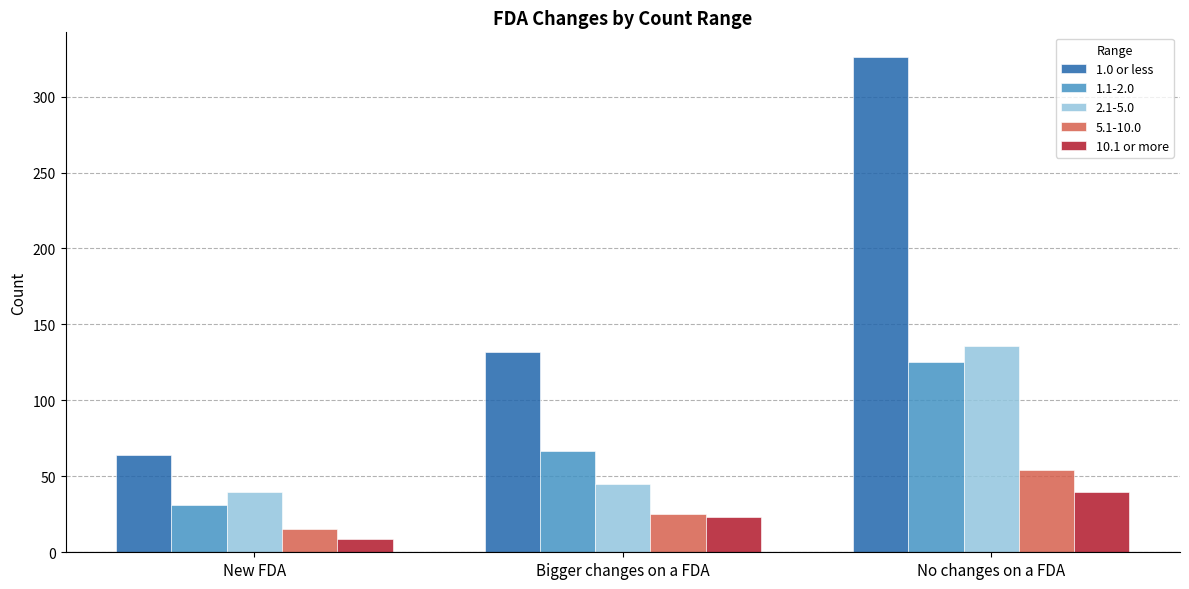

What is the minimum value shown in the chart?

9